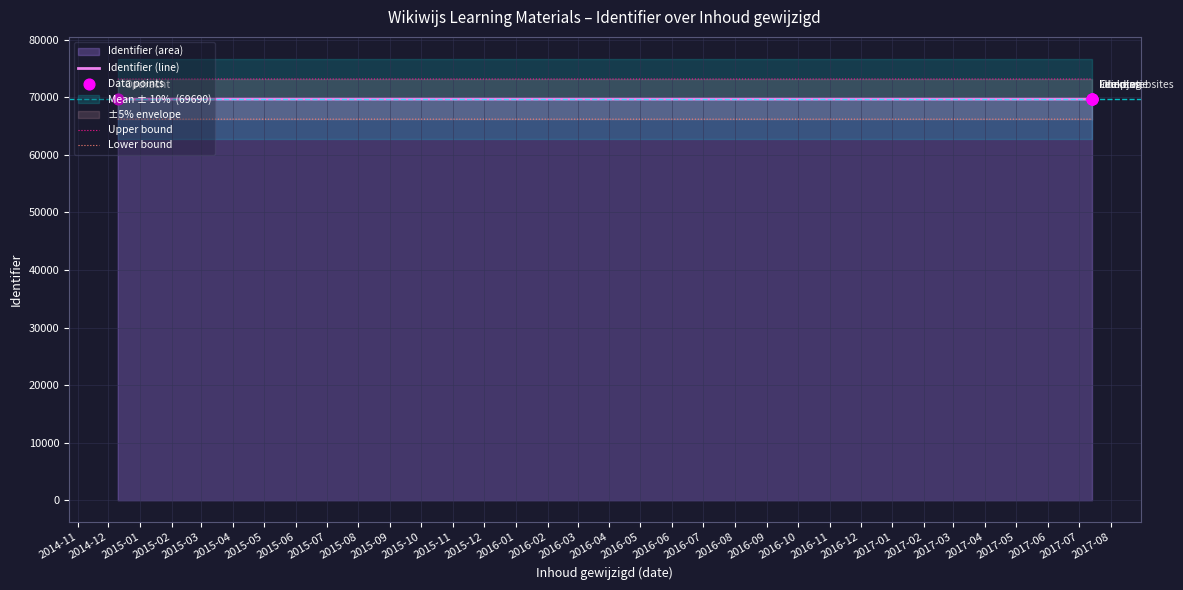

Which series reaches the maximum Y coordinate?

Upper bound